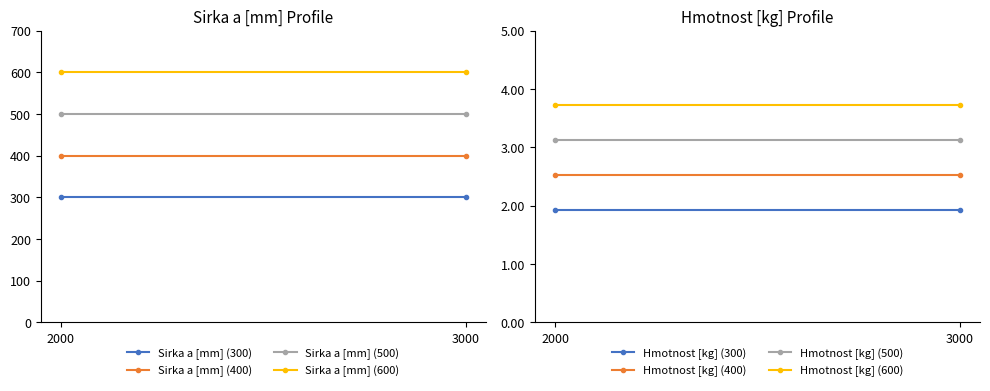

The Sirka a [mm] (400) series shows 400 at 3000. True or false?

True